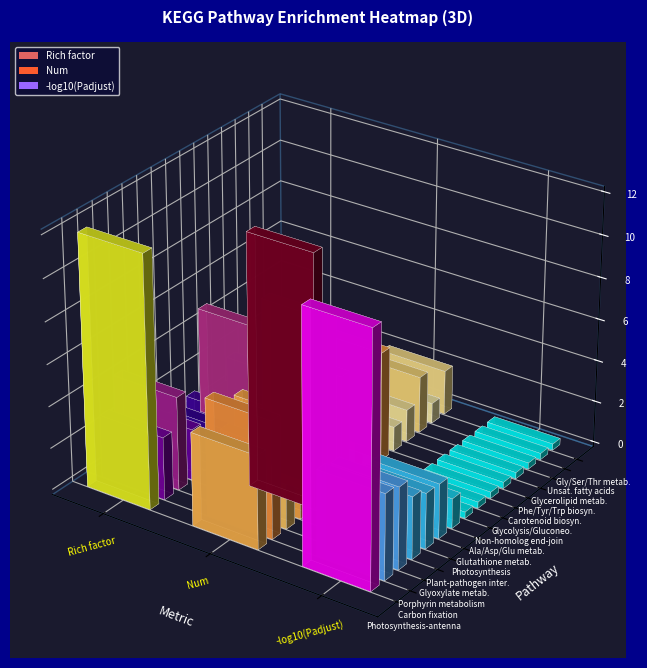

Where is Glycolysis/Gluconeo. nearest to the value 16?

2